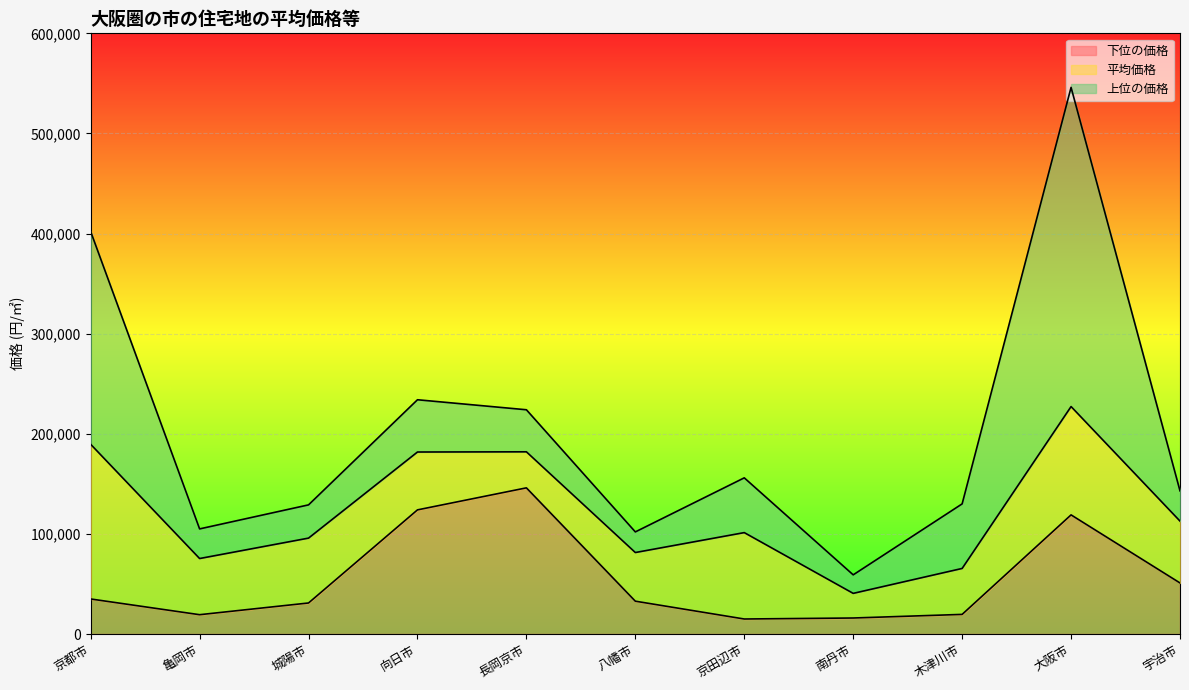

Which series has the largest total across all categories?

上位の価格